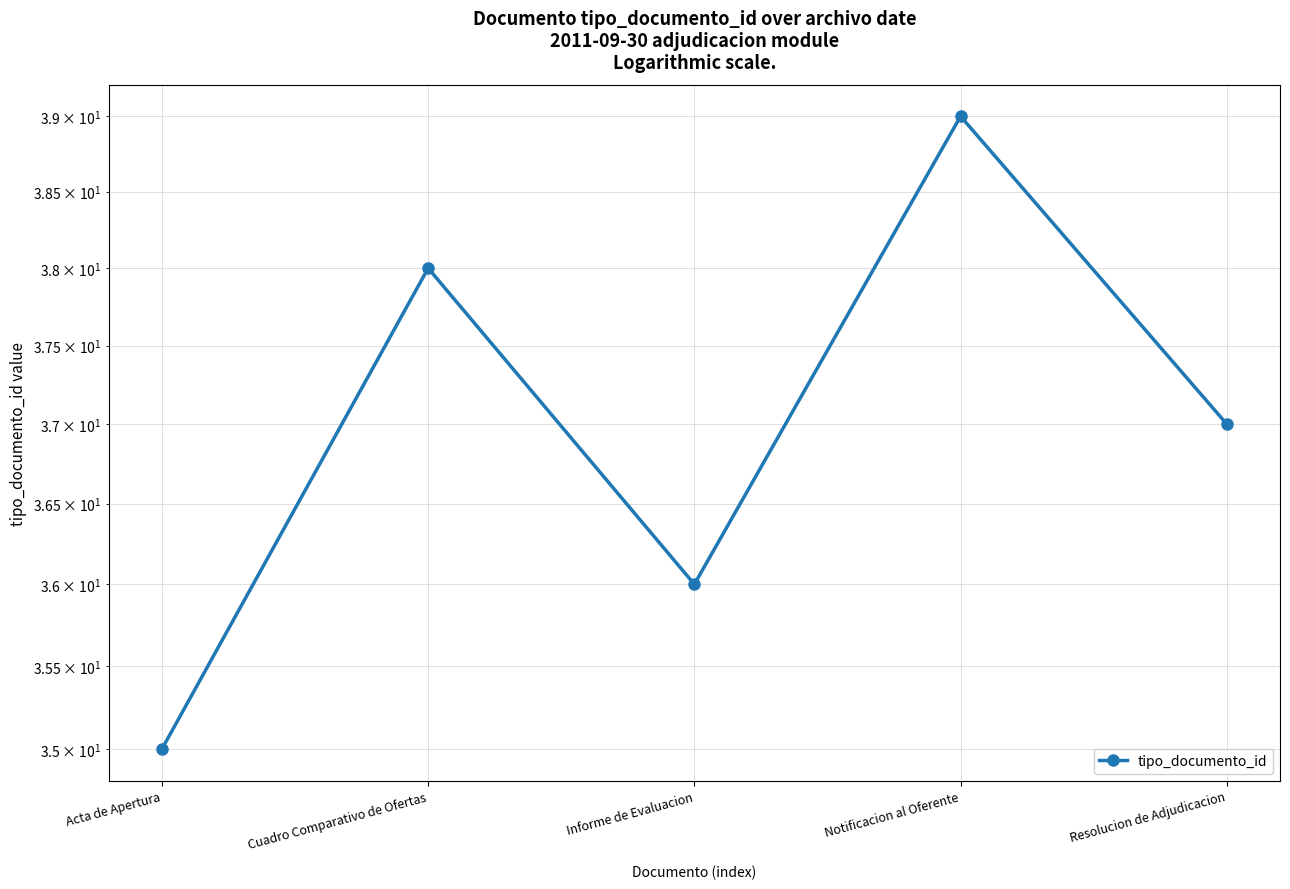

Reading left to right, transcribe all the data shown in this chart.

35	38	36	39	37